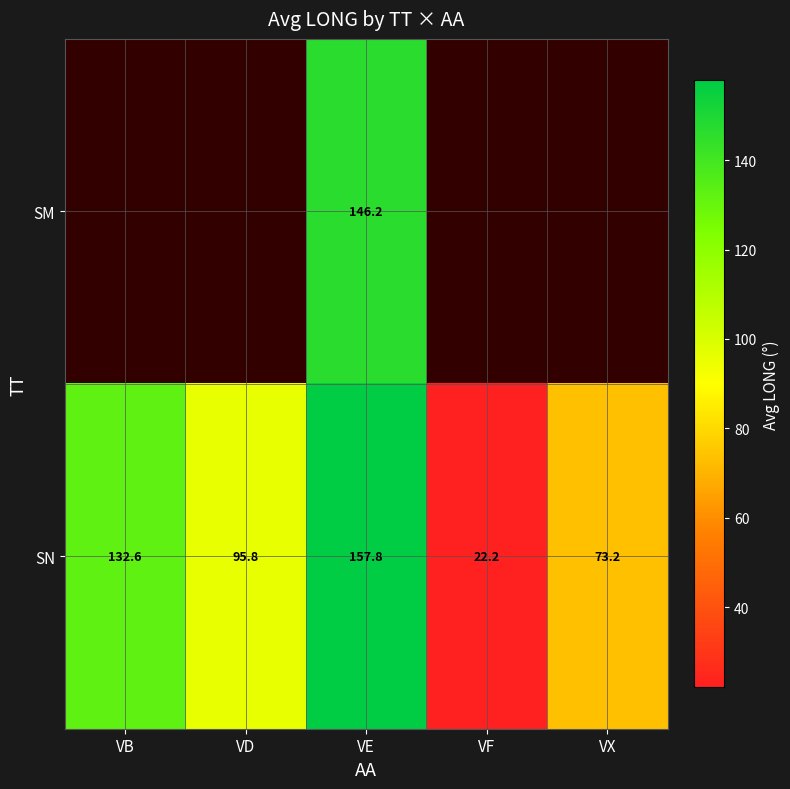

How many distinct data groups are displayed?

2